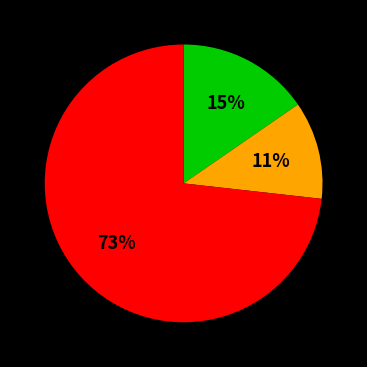

Does any single category account for the majority?

Yes